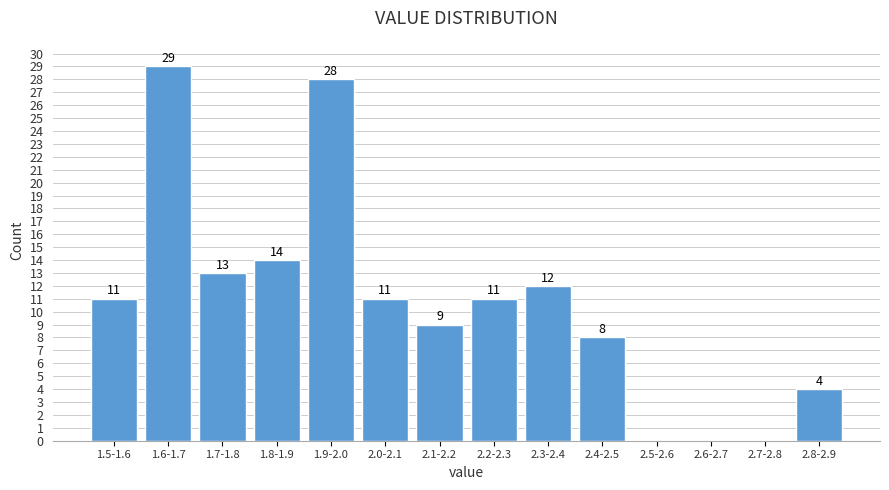

Reading left to right, what are all the values shown in this chart?

1.5-1.6=11	1.6-1.7=29	1.7-1.8=13	1.8-1.9=14	1.9-2.0=28	2.0-2.1=11	2.1-2.2=9	2.2-2.3=11	2.3-2.4=12	2.4-2.5=8	2.5-2.6=0	2.6-2.7=0	2.7-2.8=0	2.8-2.9=4